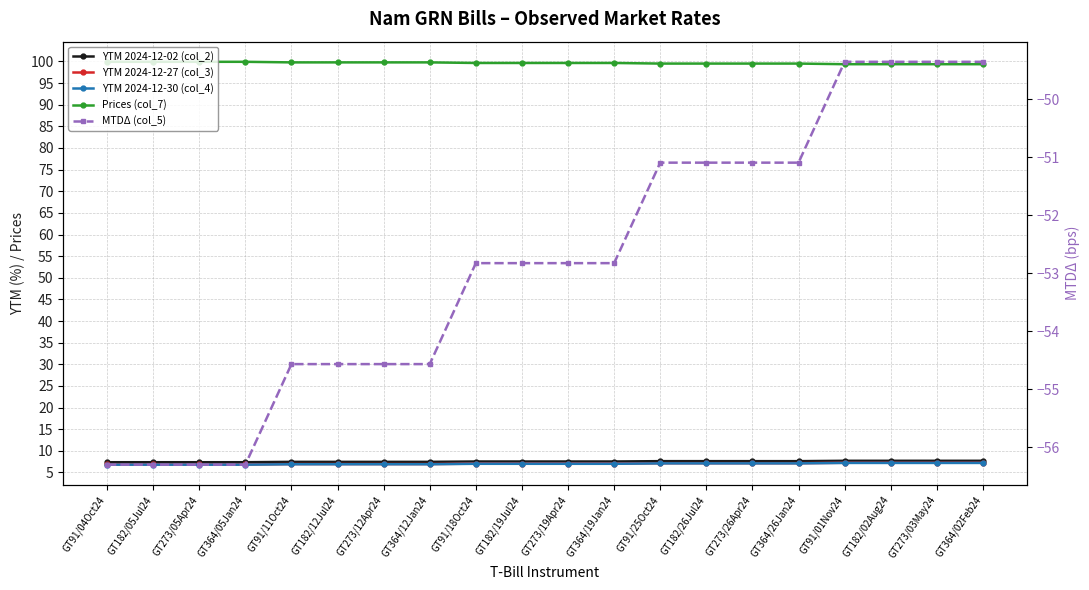

True or false: MTDΔ (col_5) has more than 2 points higher than both neighbors.

False